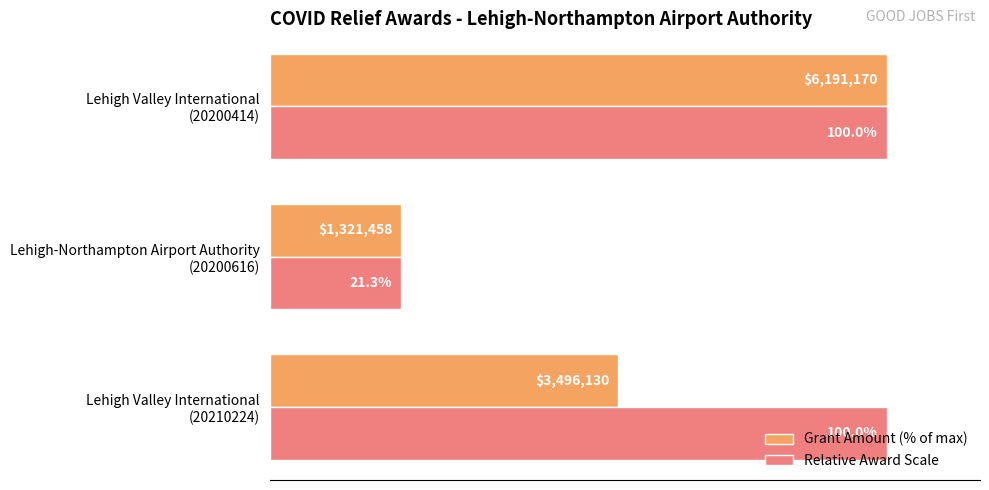

Rank the series by their average value, from lowest to highest.

Grant Amount (% of max), Relative Award Scale